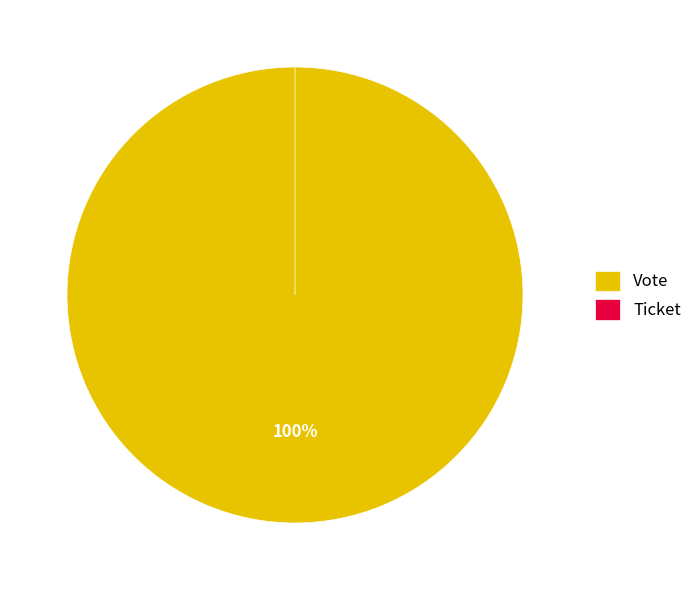

Is Ticket the majority of the pie?

No